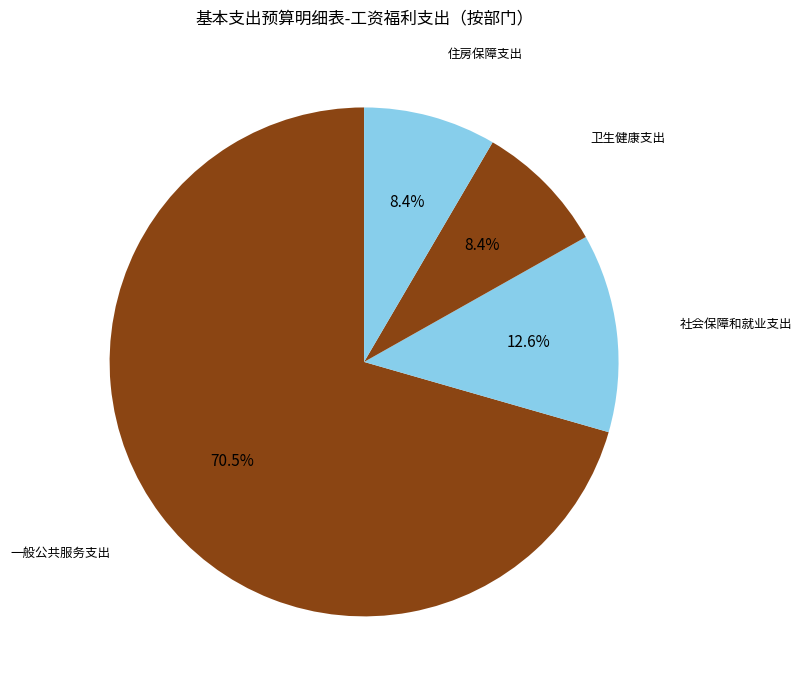

To the nearest percent, what is the combined percentage of 社会保障和就业支出 and 卫生健康支出?

21%